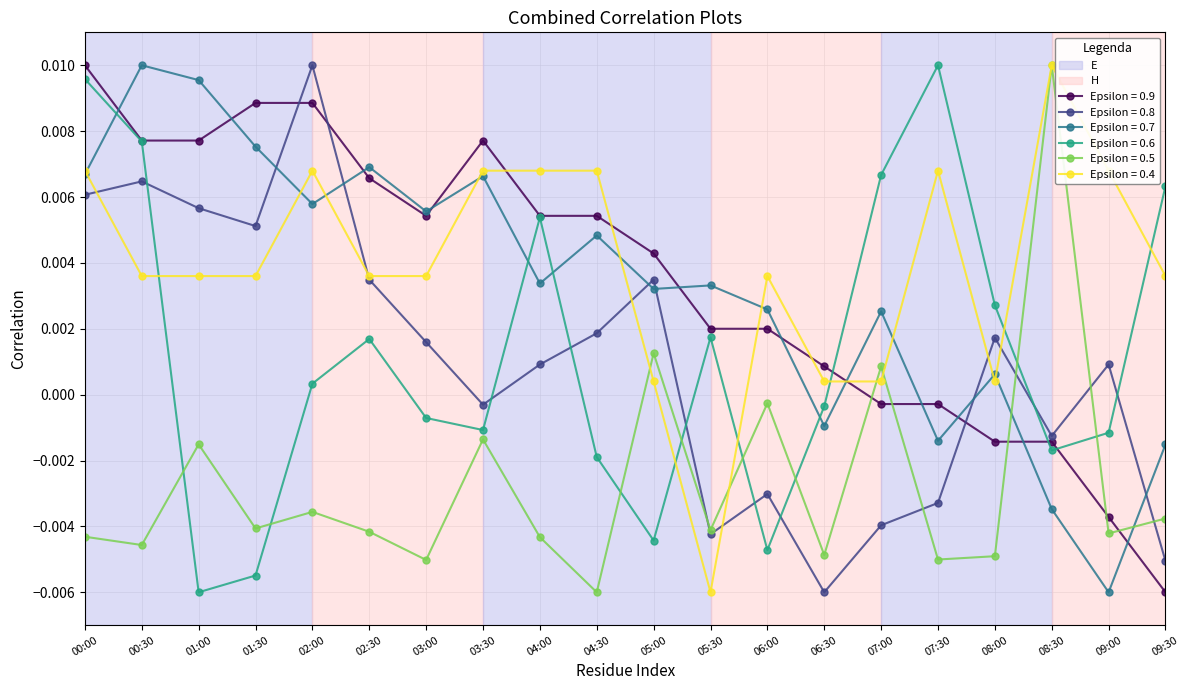

Where is the first local minimum for Epsilon = 0.6?

01:00